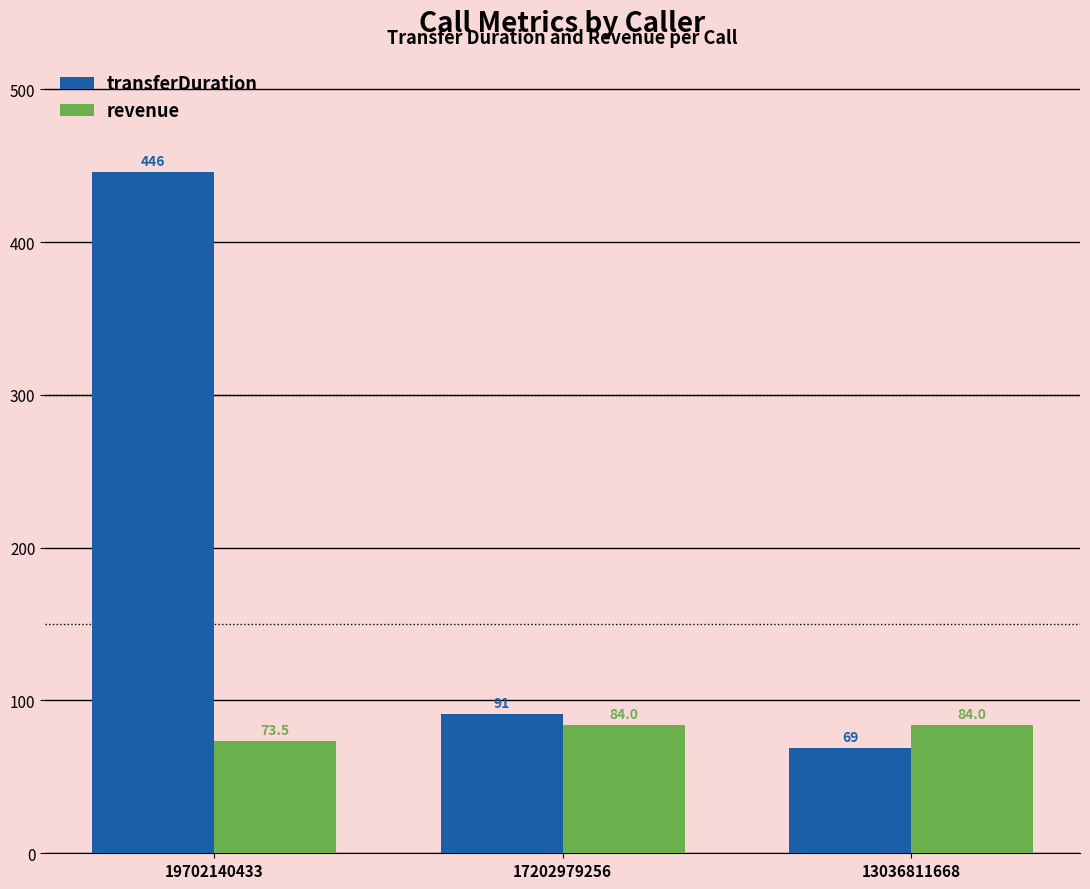

What is the difference between the highest and lowest values at 17202979256?

7.0